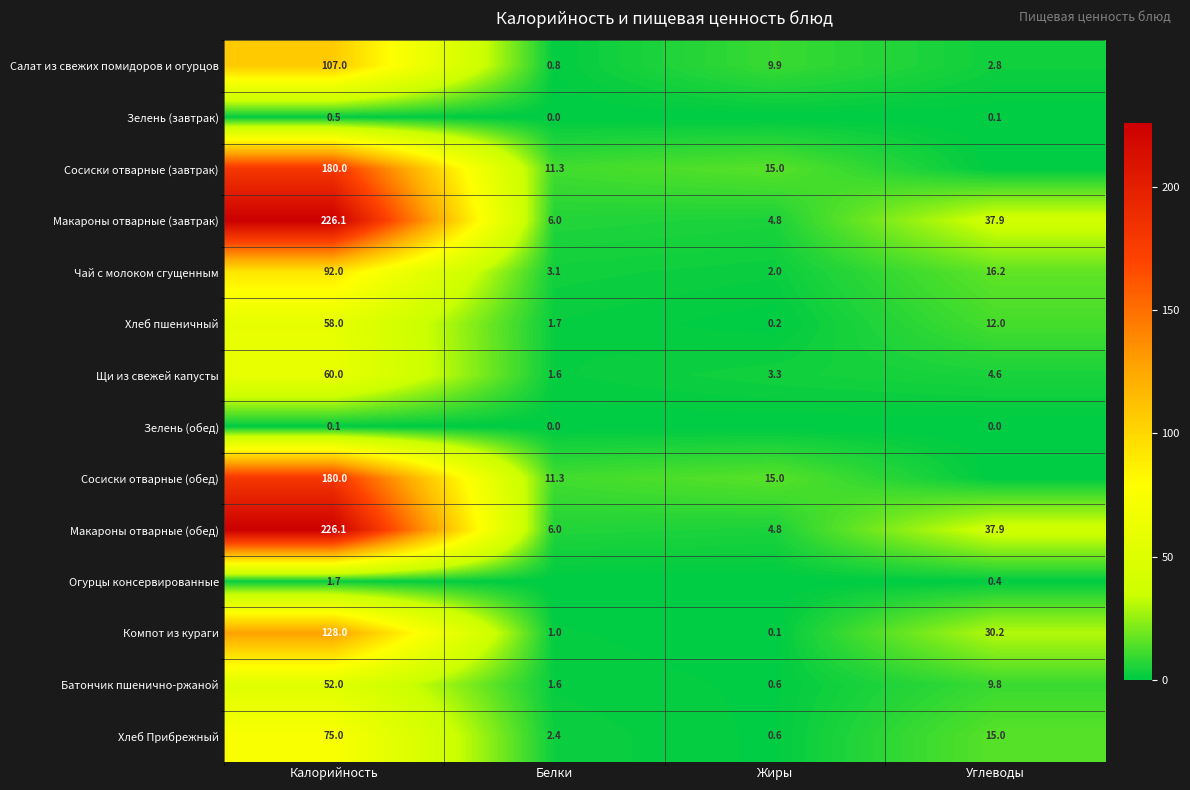

Which category has the highest value in the Щи из свежей капусты series?

Калорийность